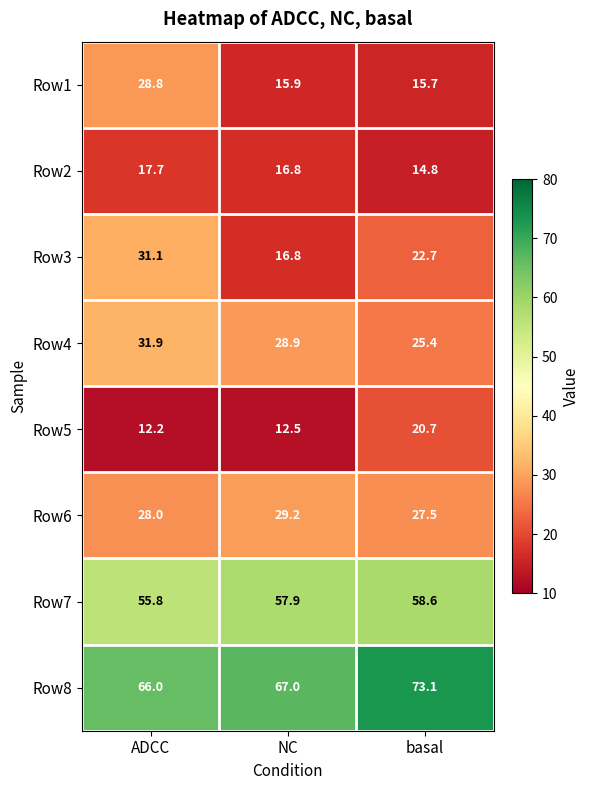

True or false: Row1 has a value of 17.2 at ADCC.

False